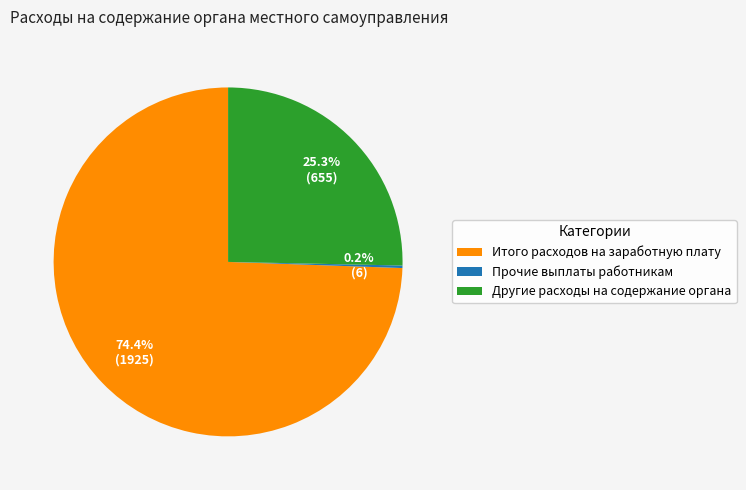

What is the majority slice?

Итого расходов на заработную плату